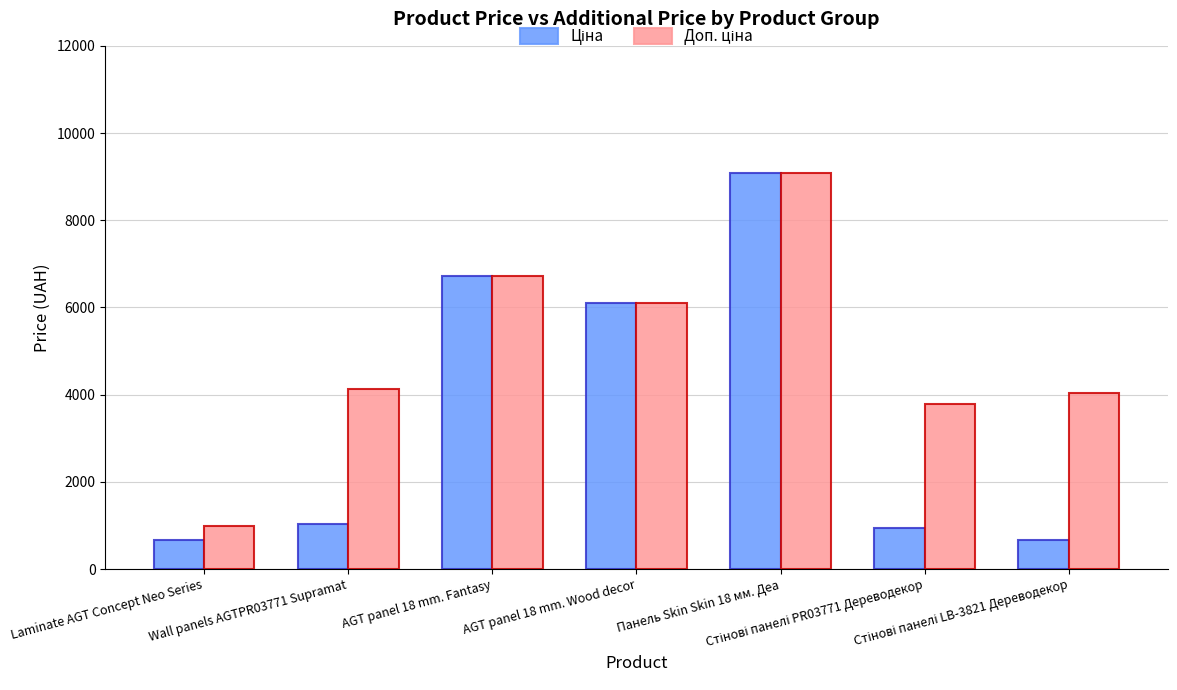

What is the greatest value displayed?

9092.0